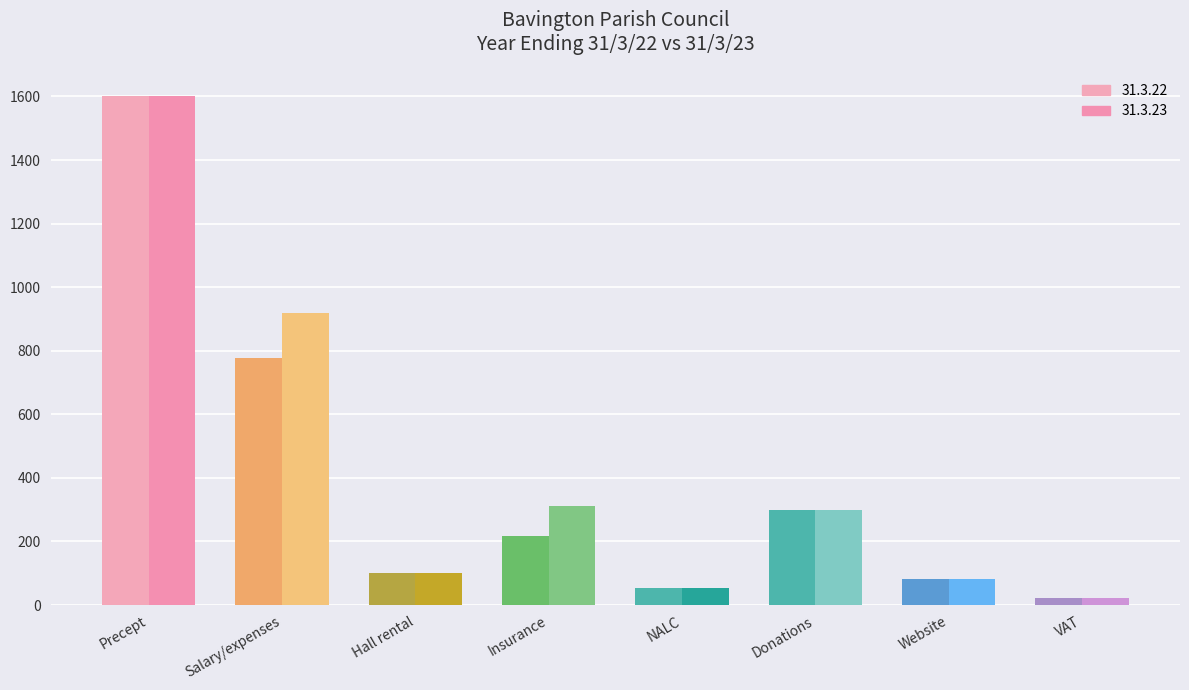

Which category has the lowest value in the 31.3.22 series?

VAT